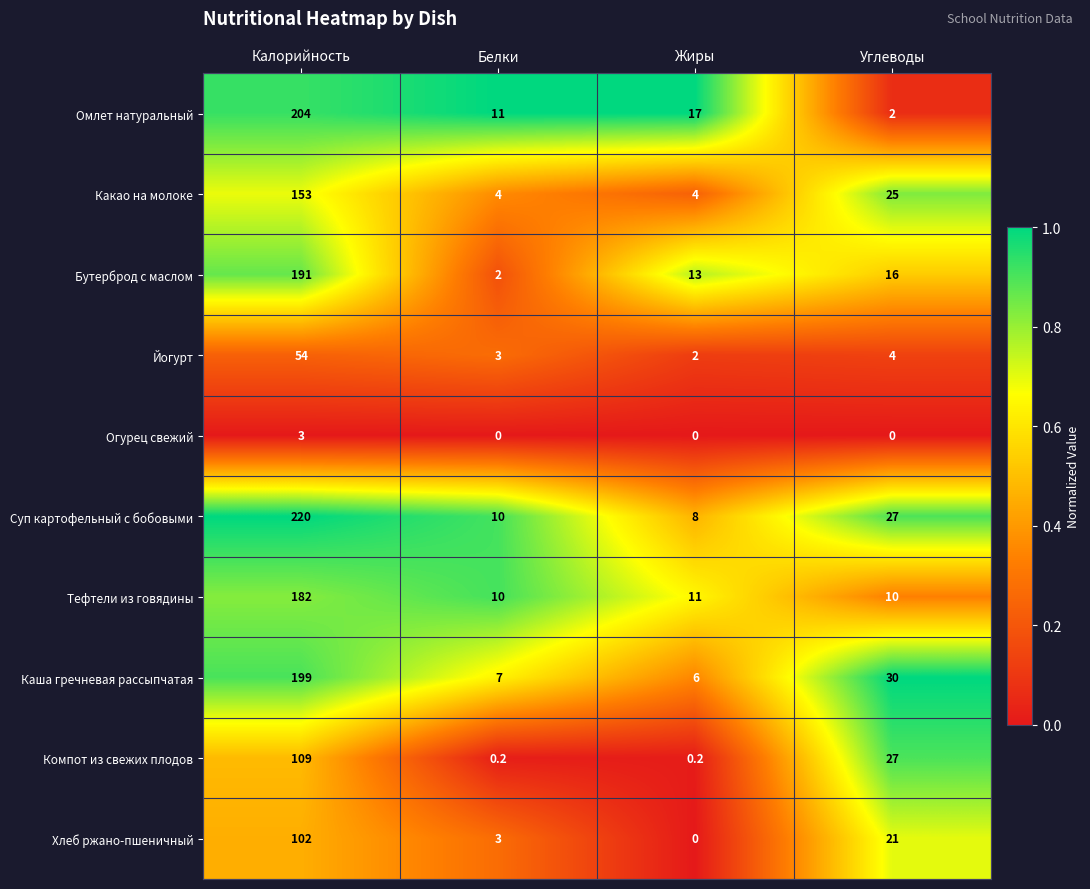

What is the lowest value of the Тефтели из говядины series?

10.0